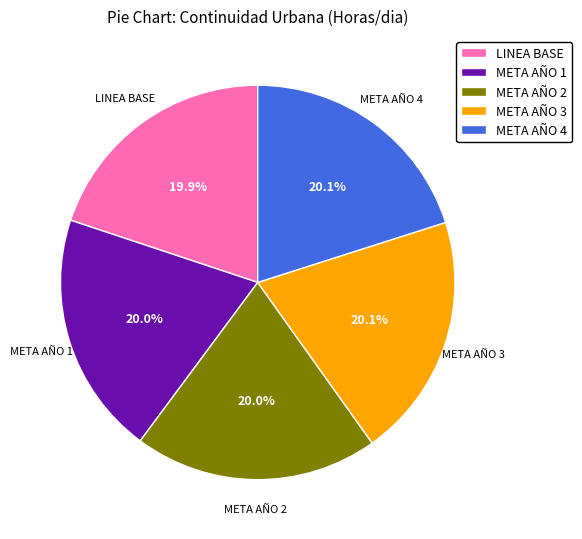

Is there a majority slice in this chart?

No